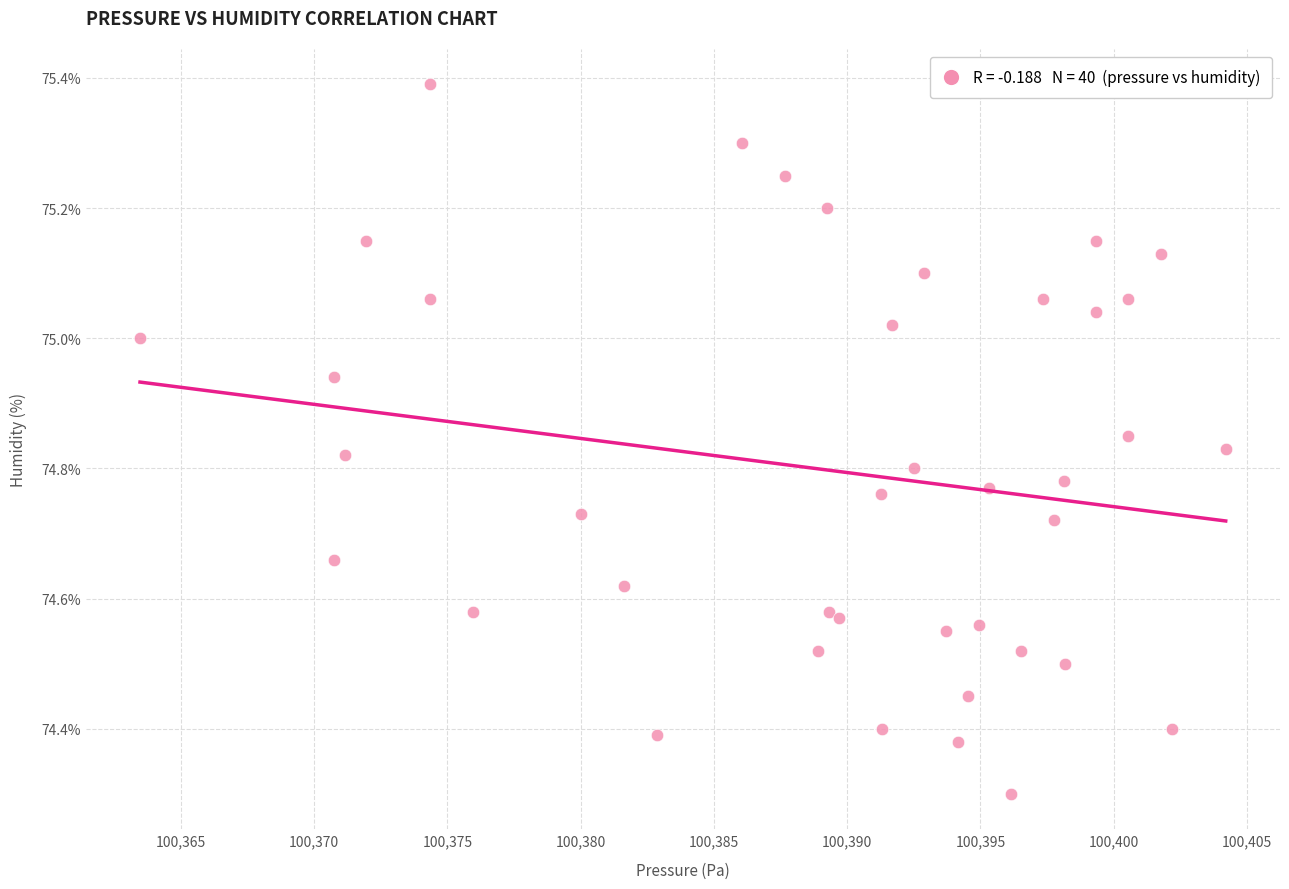

What Y value in the scatter plot is closest to 74?

74.3